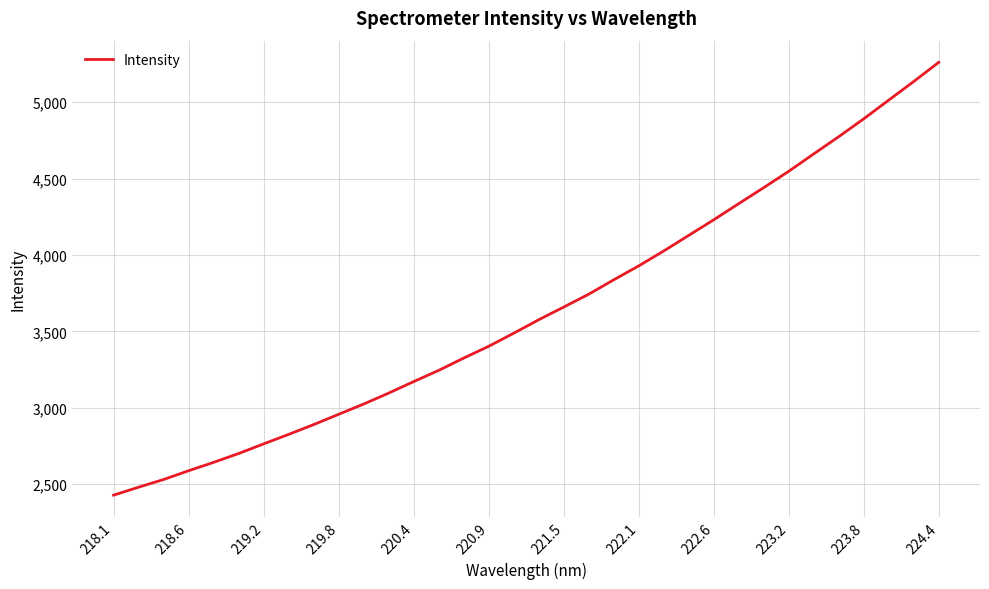

What is the maximum value shown in the chart?

5261.2